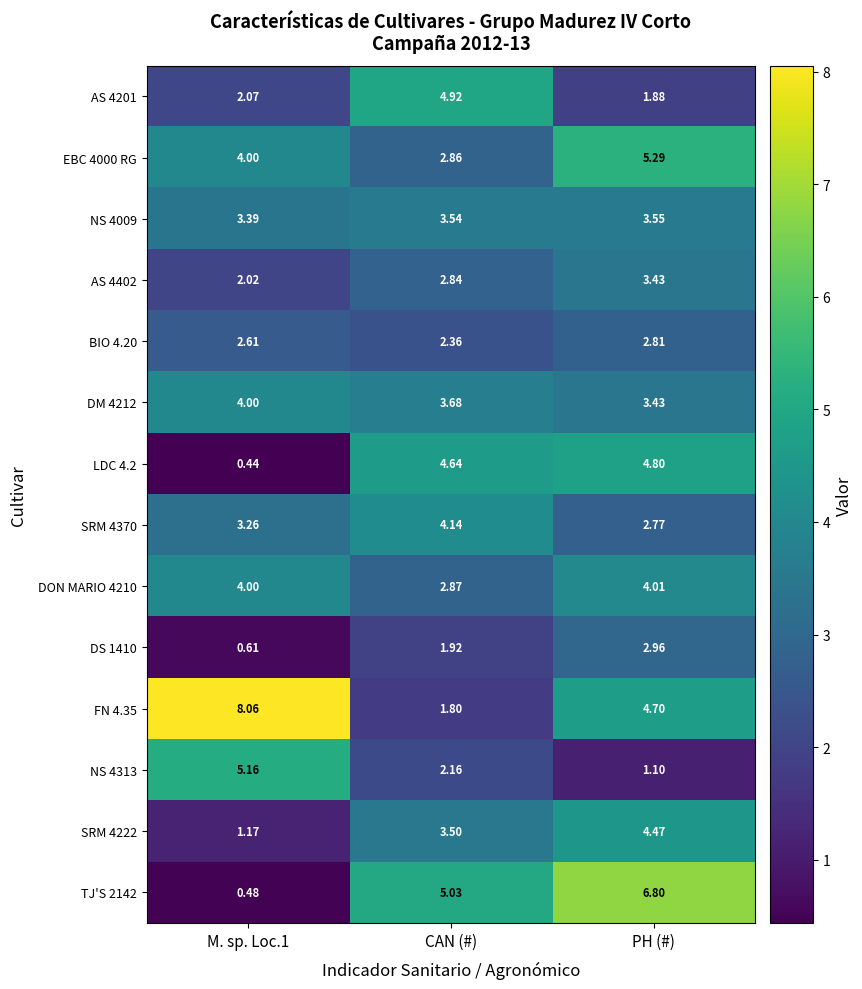

How many distinct data groups are displayed?

14